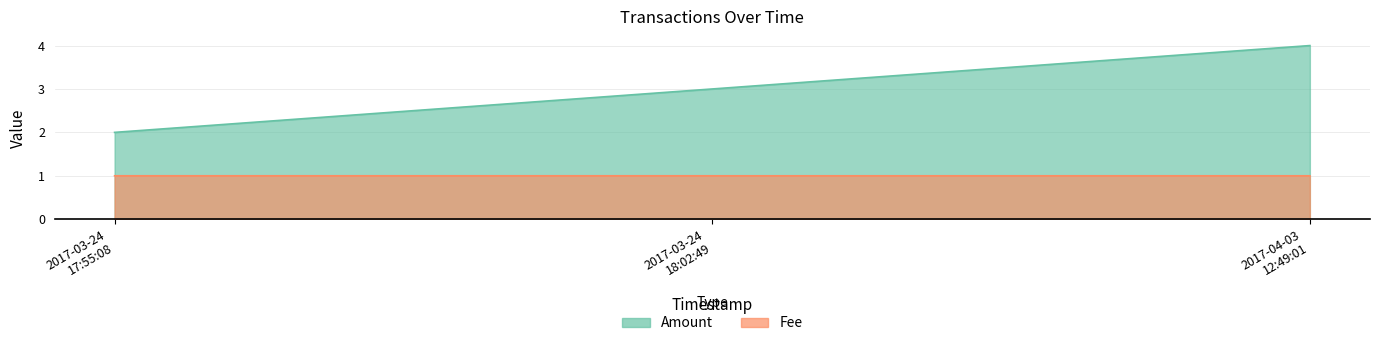

At how many categories does at least one series exceed 3?

1